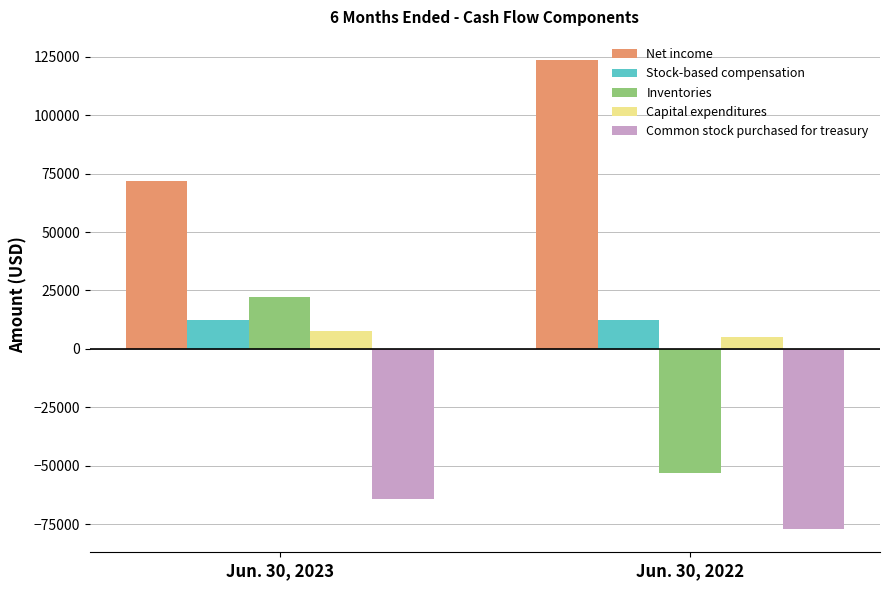

At which category is the sum across all series the highest?

Jun. 30, 2023